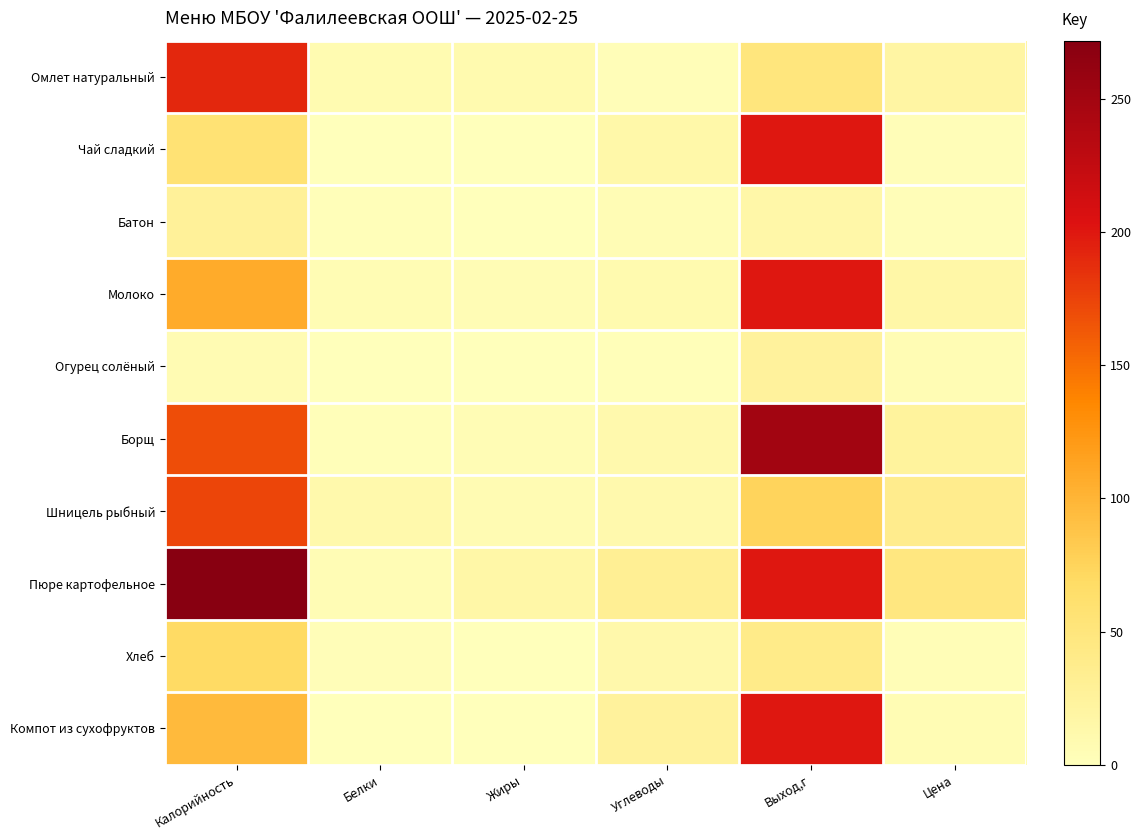

Which series has the largest total across all categories?

Пюре картофельное